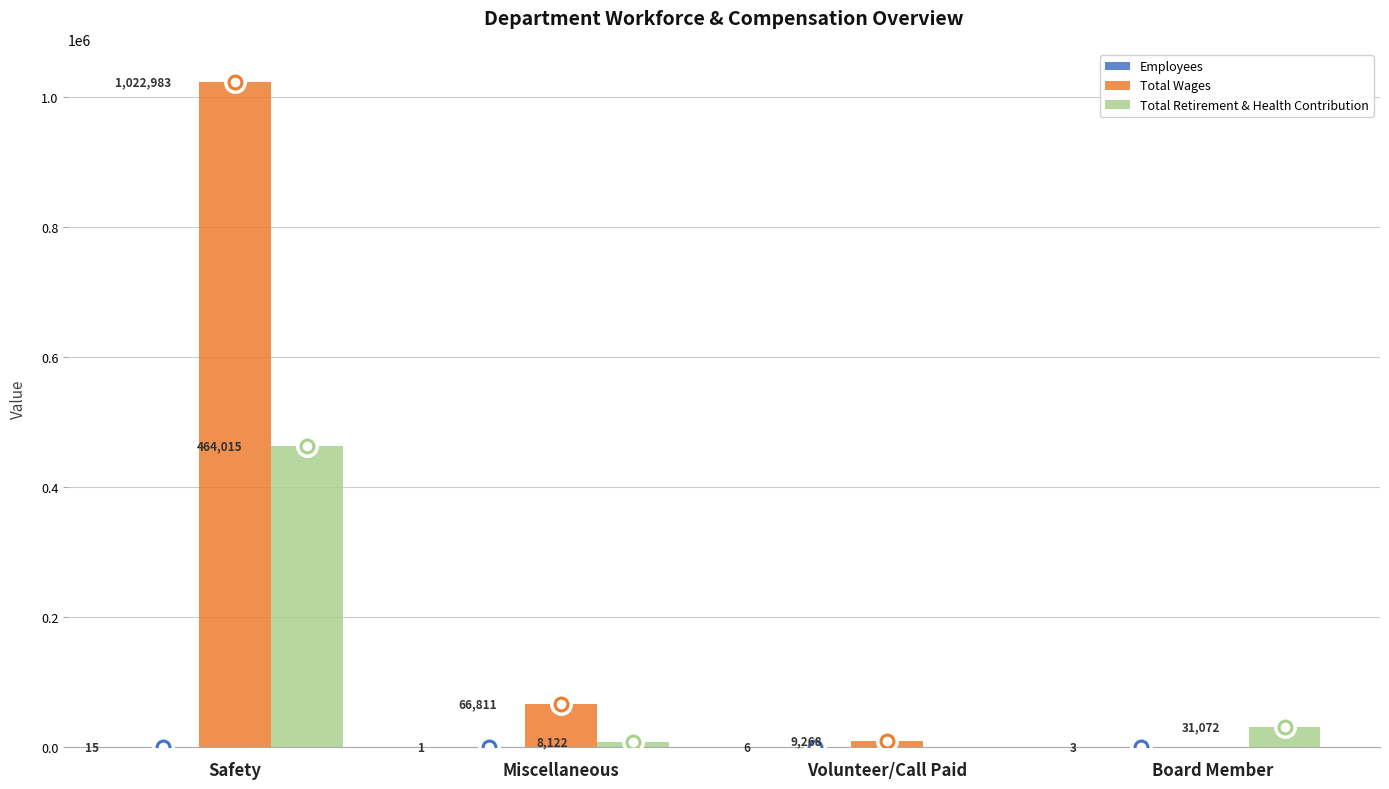

What is the approximate value of Total Wages at Safety, to the nearest 100?

1023000